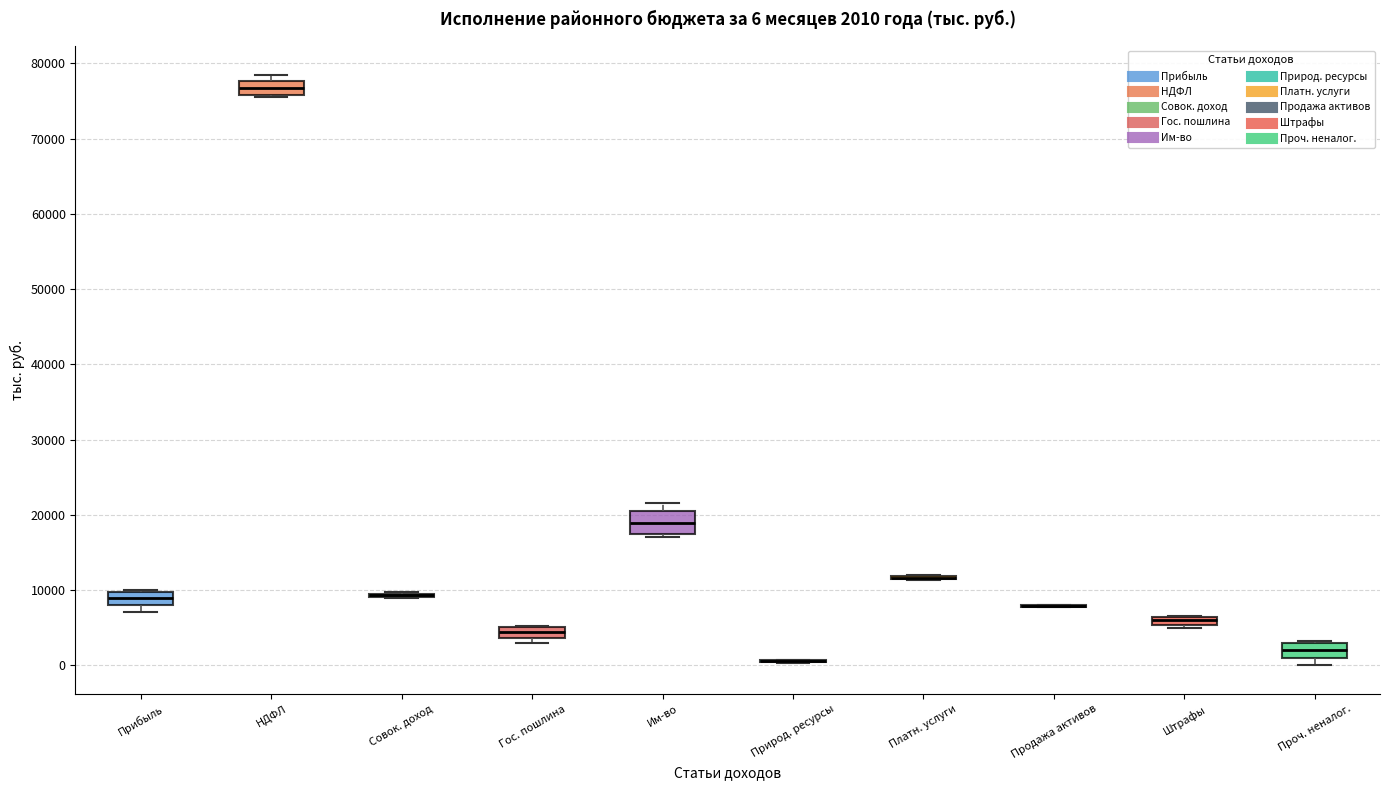

Comparing the boxes themselves (not the whiskers), which one is the tallest?

Им-во